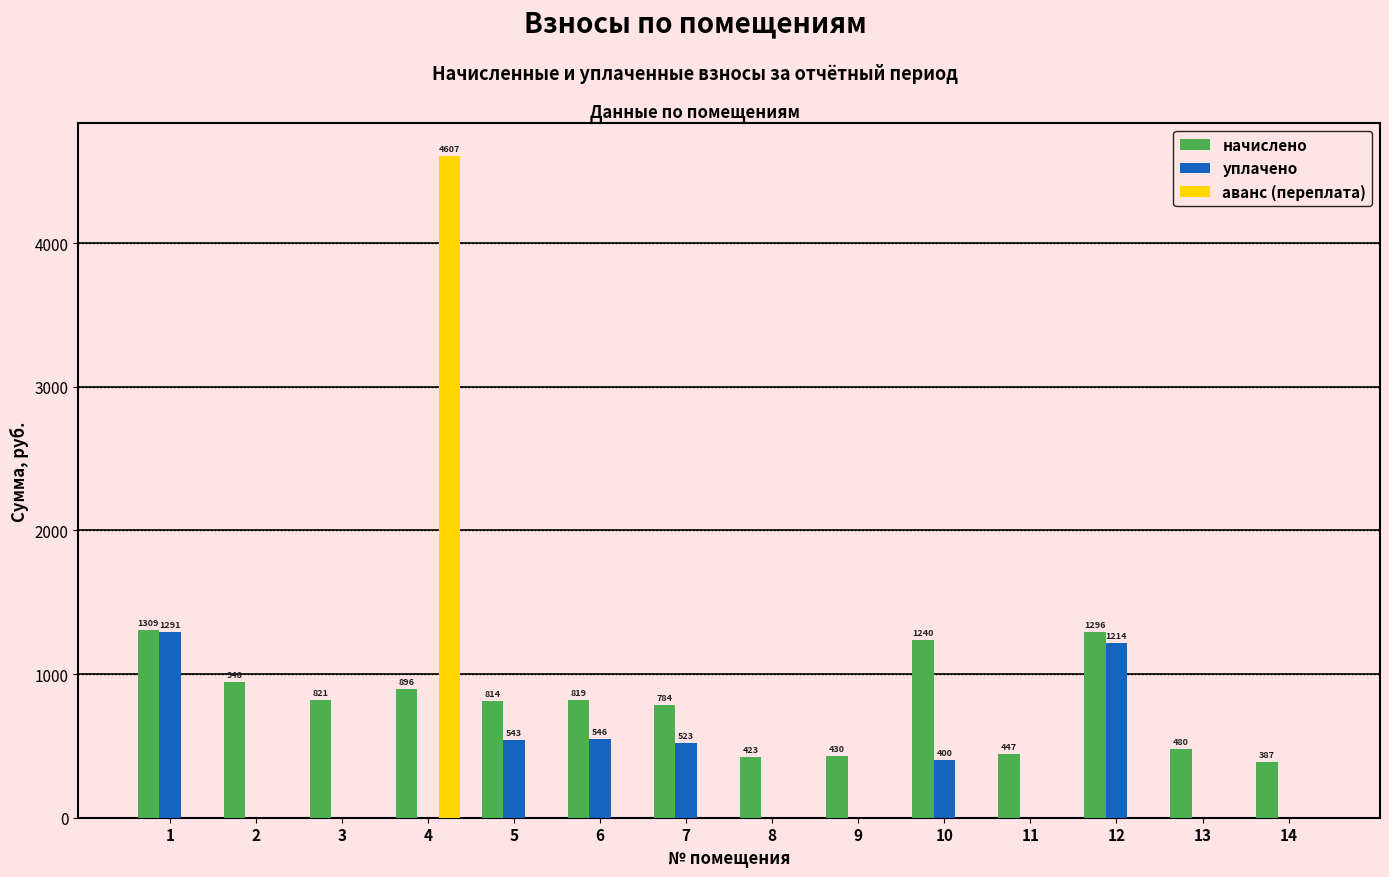

What is the total value across all series at 12?

2510.0